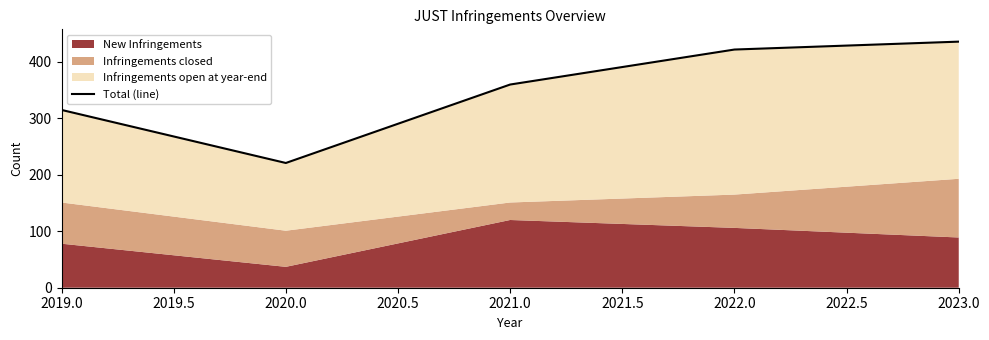

What is the value of the 1st point from the left?

315